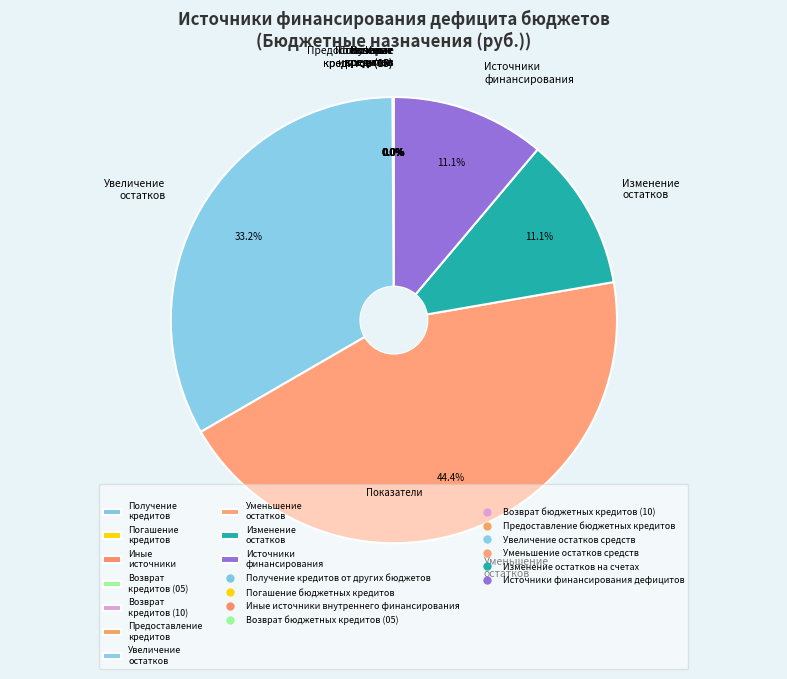

Which slice is the largest?

Уменьшение остатков